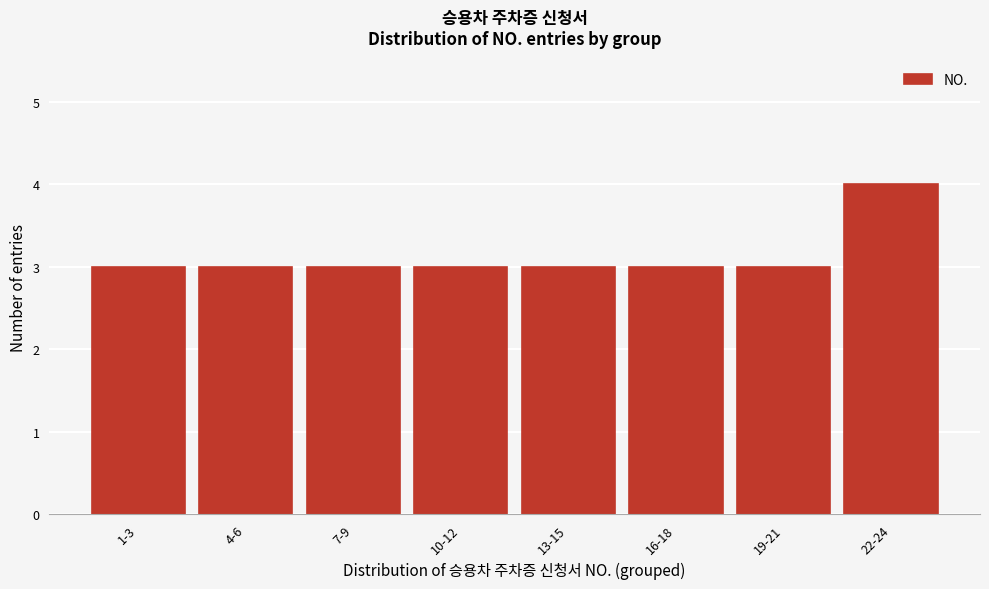

Reading left to right, transcribe all the data shown in this chart.

1-3=3	4-6=3	7-9=3	10-12=3	13-15=3	16-18=3	19-21=3	22-24=4